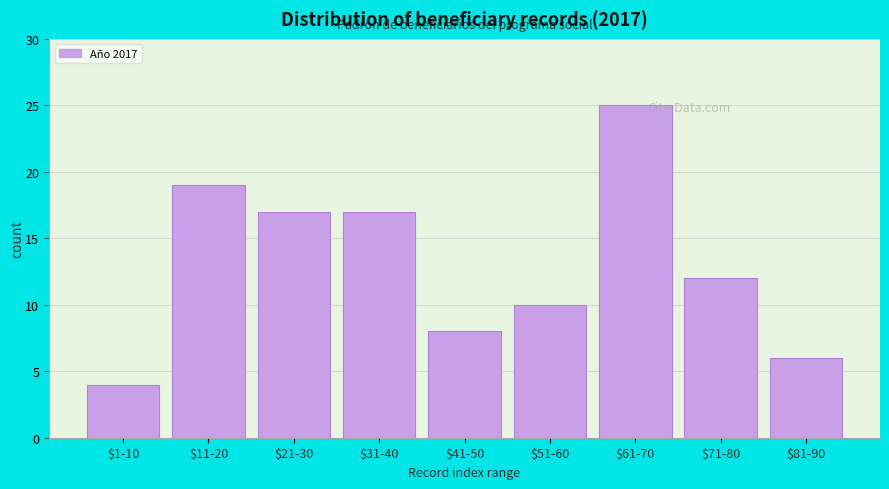

Reading left to right, transcribe all the data shown in this chart.

4	19	17	17	8	10	25	12	6